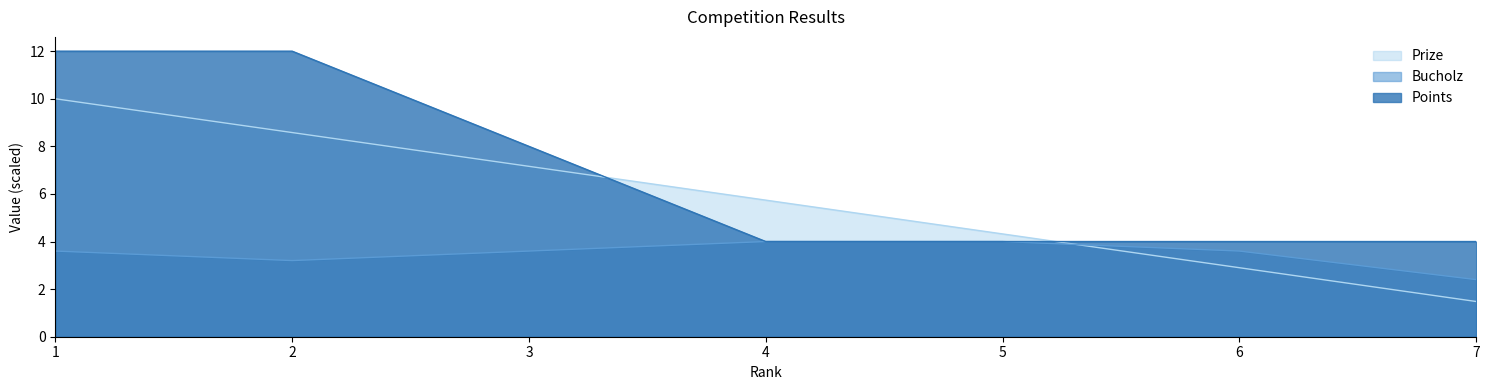

Which category has the lowest value across all series?

7